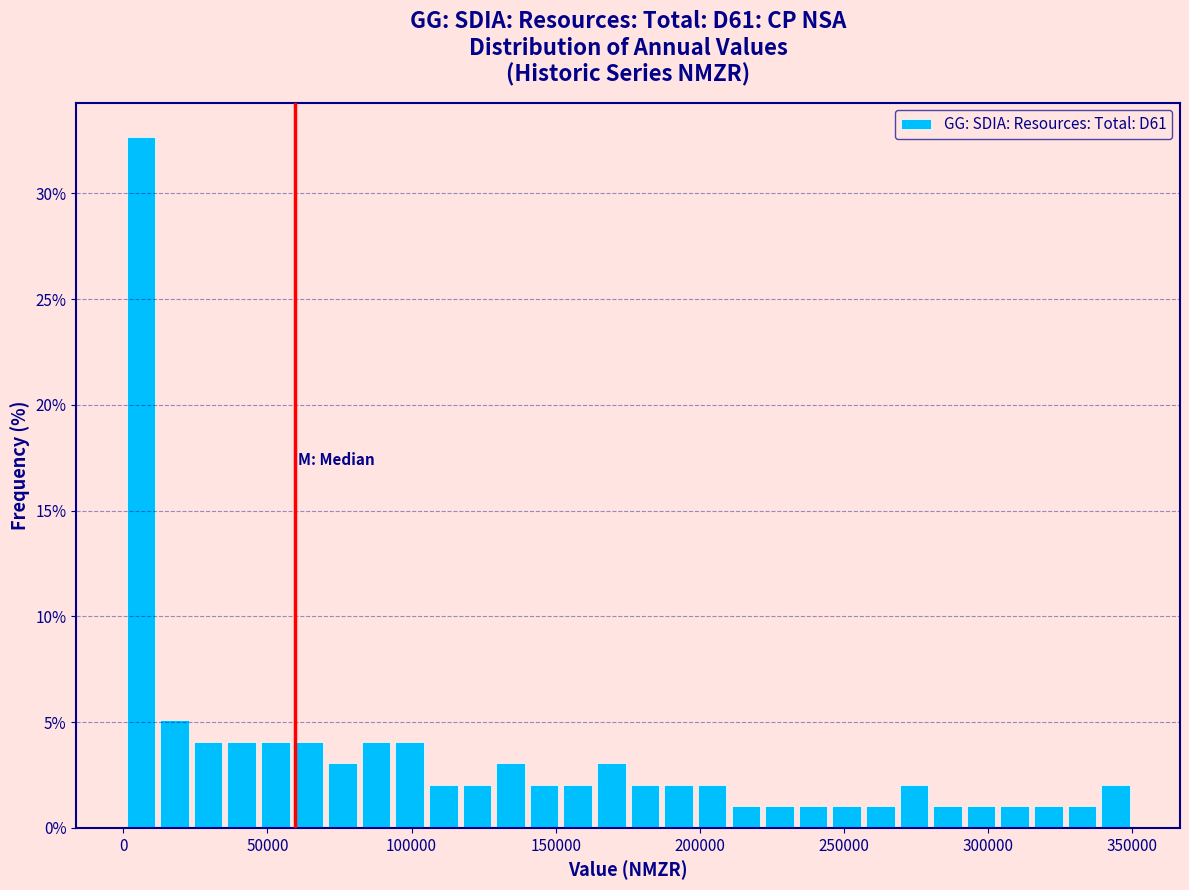

Read against the x-axis, roughly where is the centre of the tallest bar?

5000